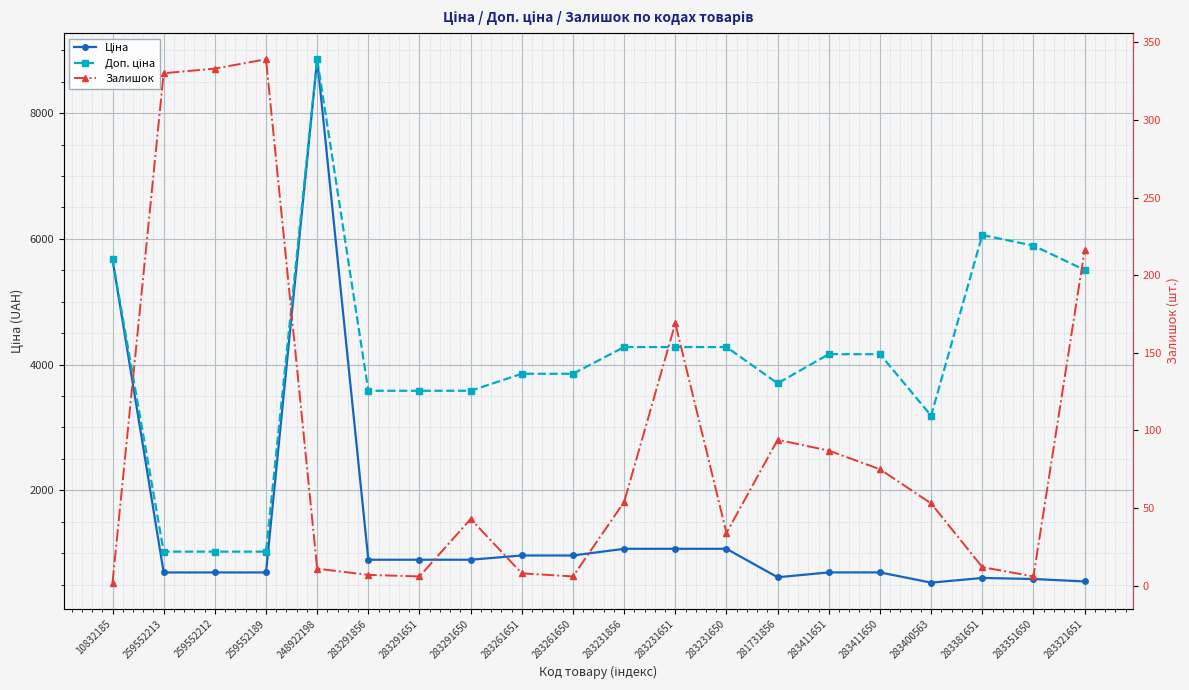

Is it true that Залишок equals 228.7 at 259552189?

False